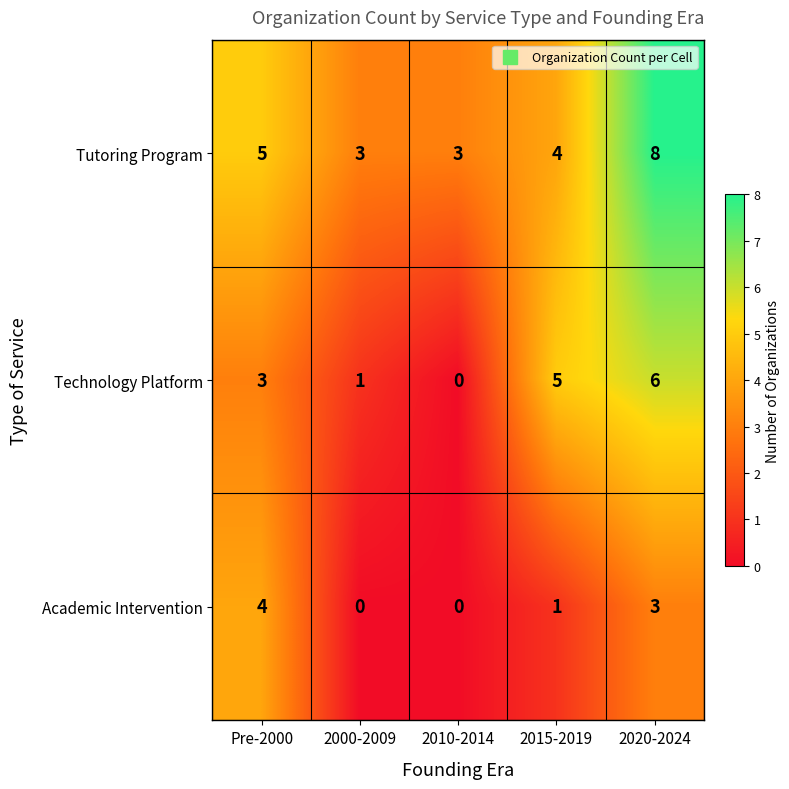

What is the sum of the Tutoring Program values at 2015-2019 and 2010-2014?

7